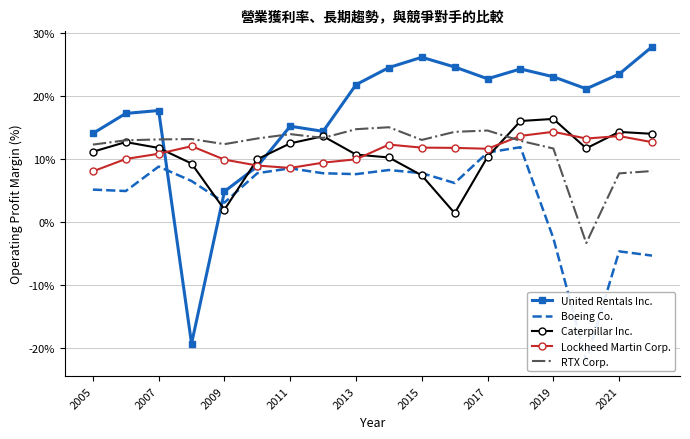

True or false: United Rentals Inc. and Caterpillar Inc. intersect in this chart.

True